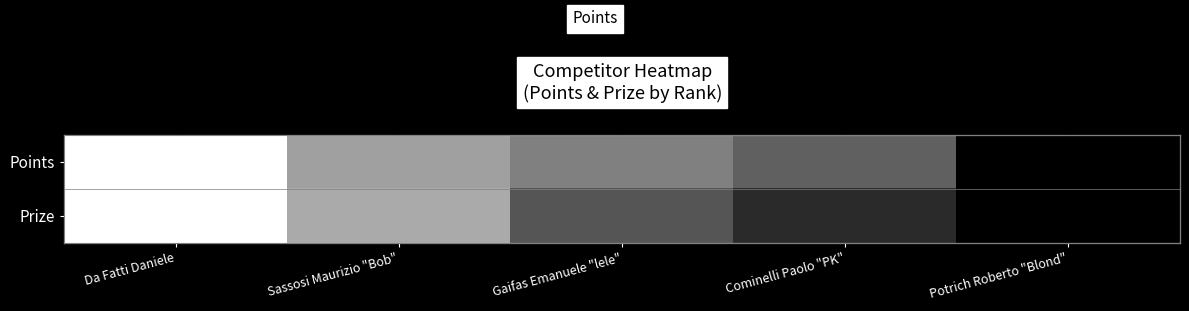

What is the sum of all Points values?

2.5